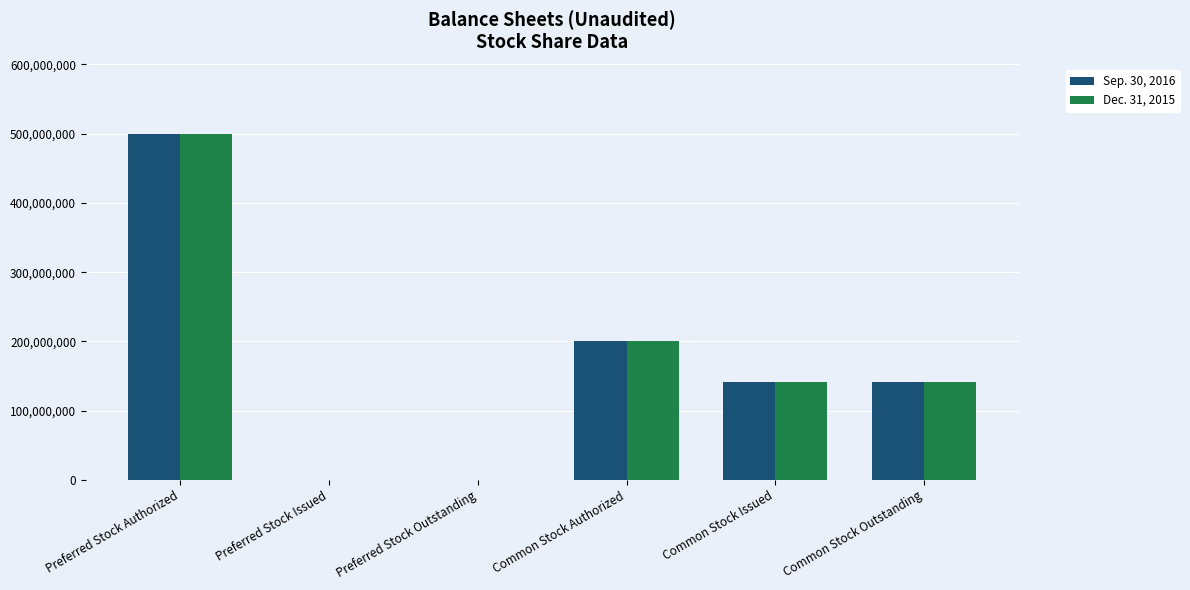

Where does the Sep. 30, 2016 series first go above 141525000?

Preferred Stock Authorized